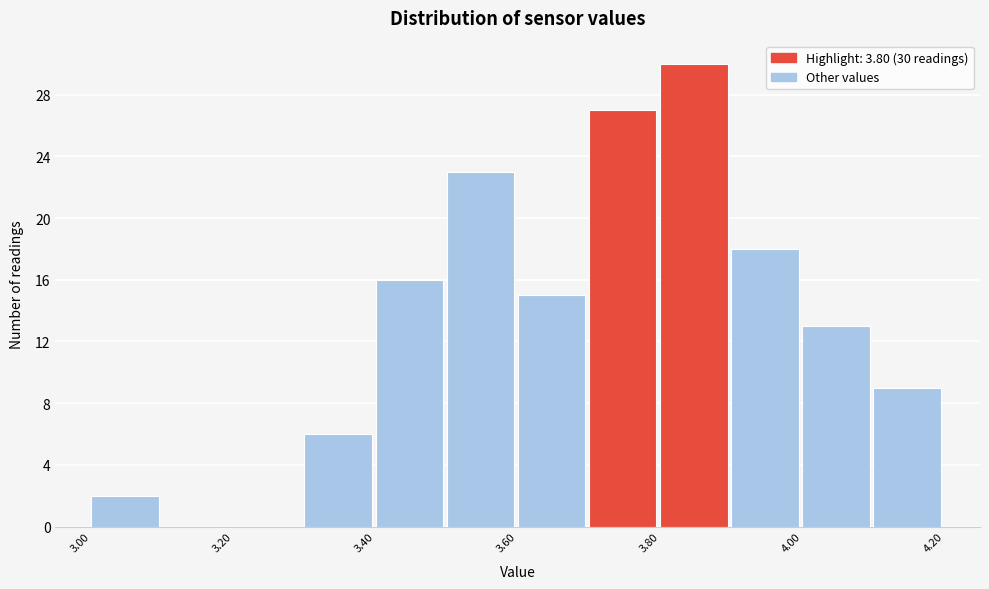

Which range on the x-axis has the tallest bar?

3.8 to 3.9